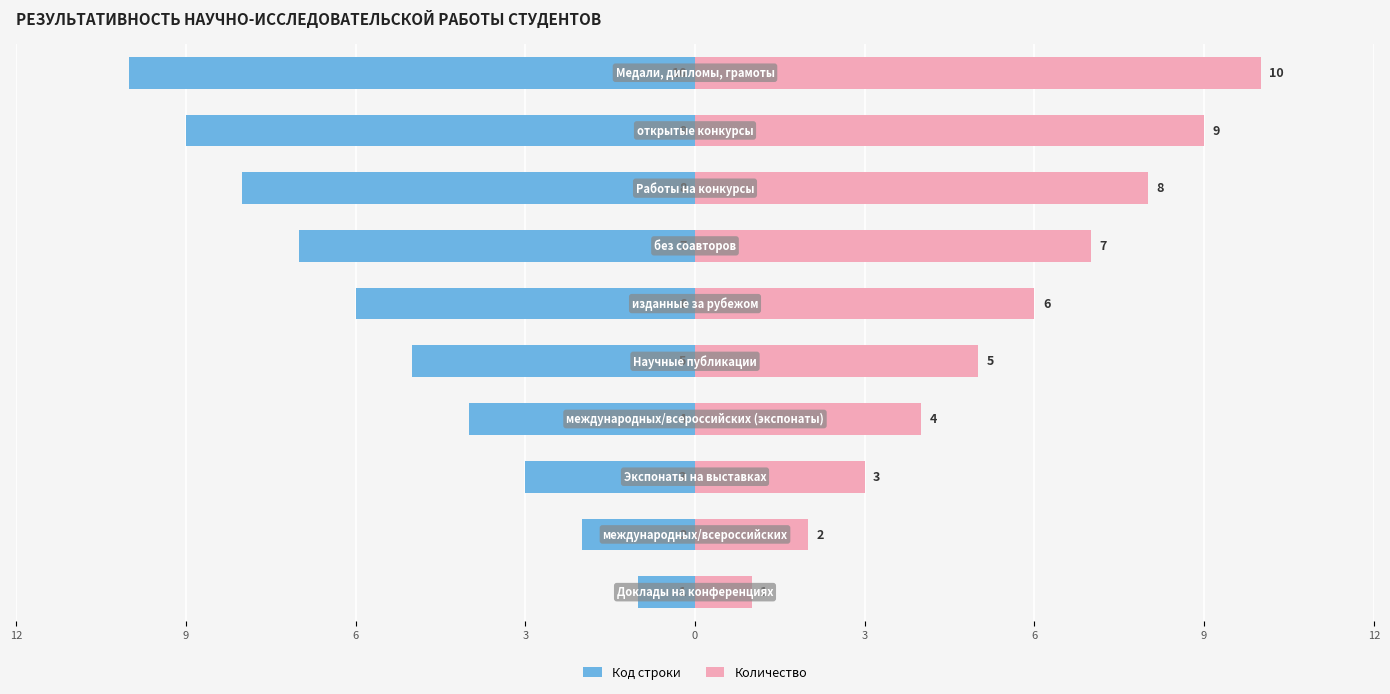

Which has a higher value, 12 or 3?

12